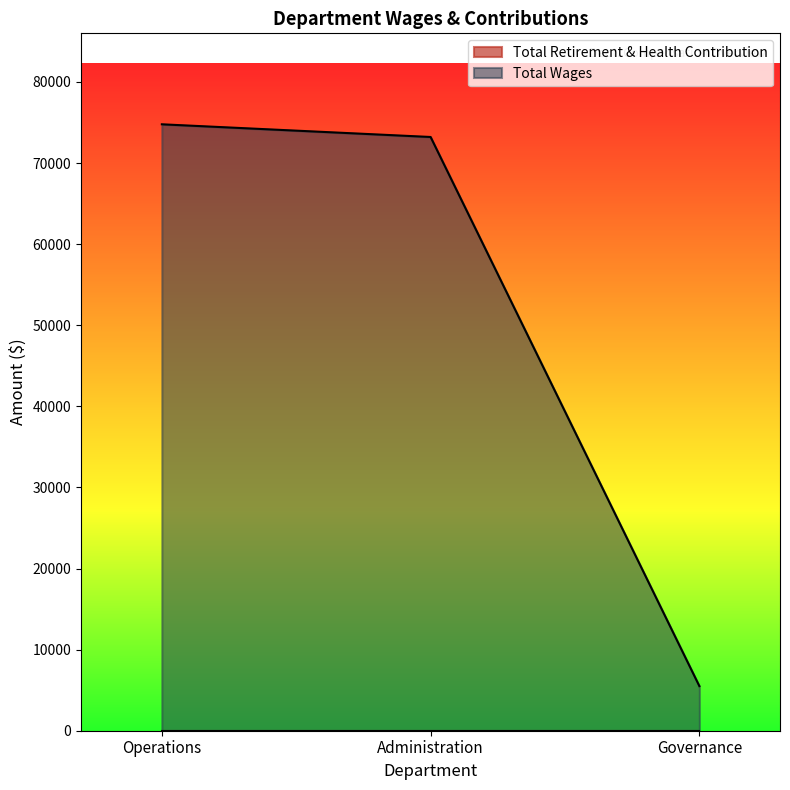

Does the chart display data point markers on the line(s)?

No